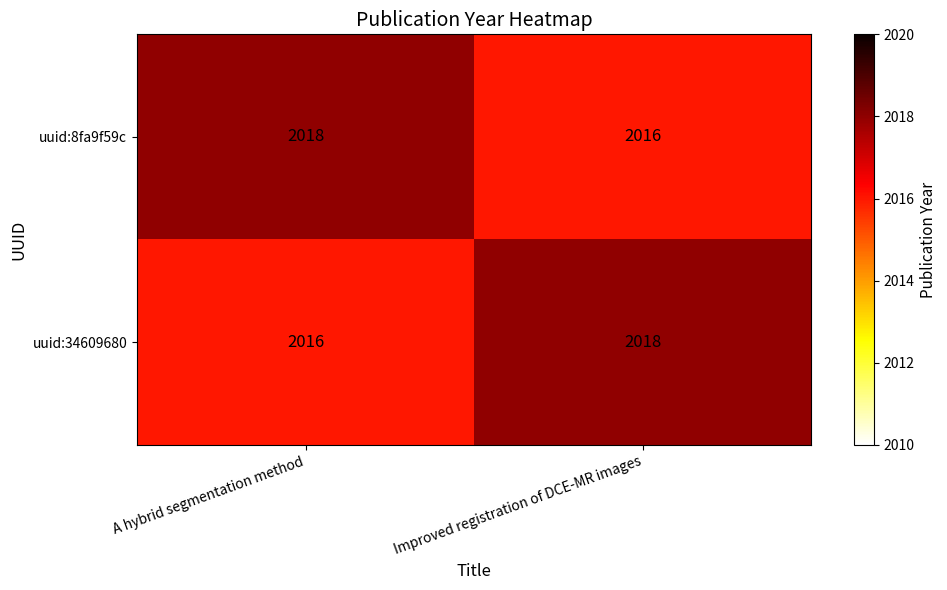

Reading left to right, what are all the values shown in this chart?

uuid:8fa9f59c: 2018	2016
uuid:34609680: 2016	2018